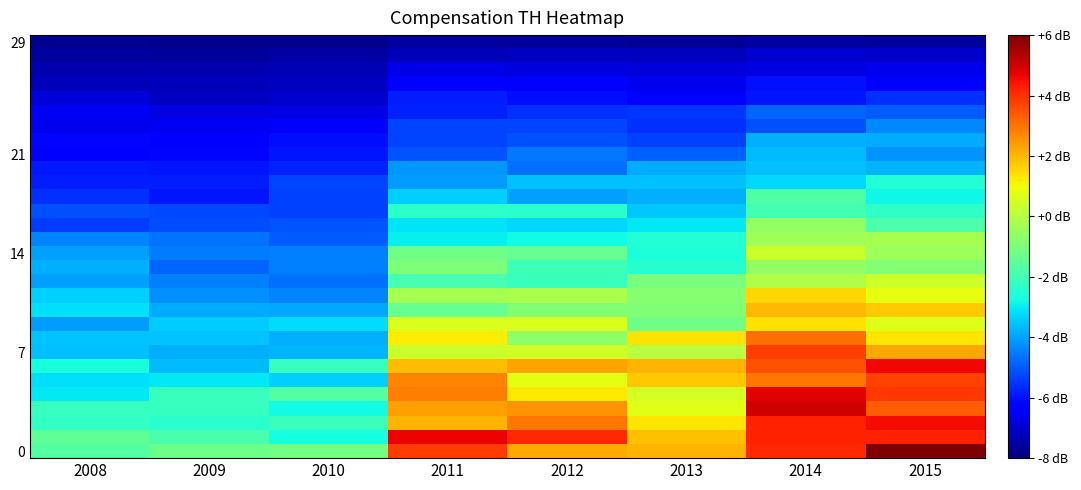

Count the number of data series in this chart.

30